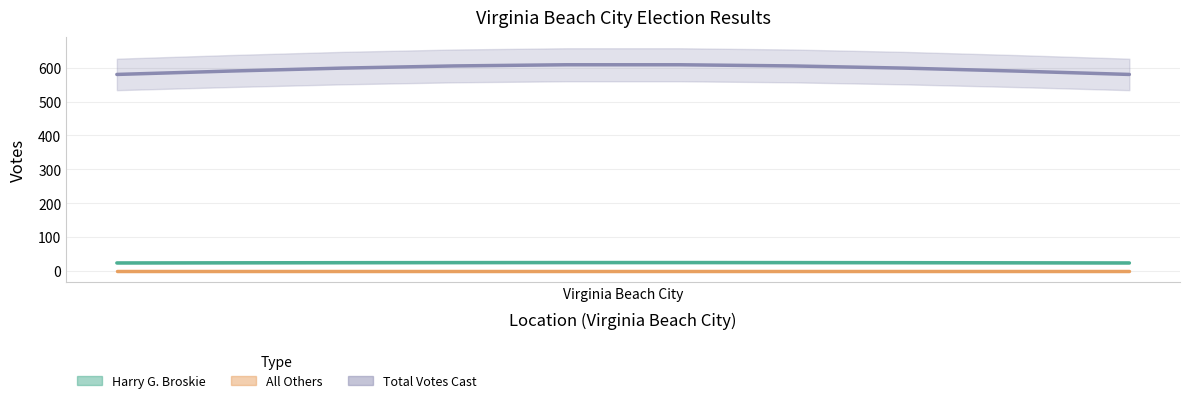

At how many categories does at least one series exceed 555?

10